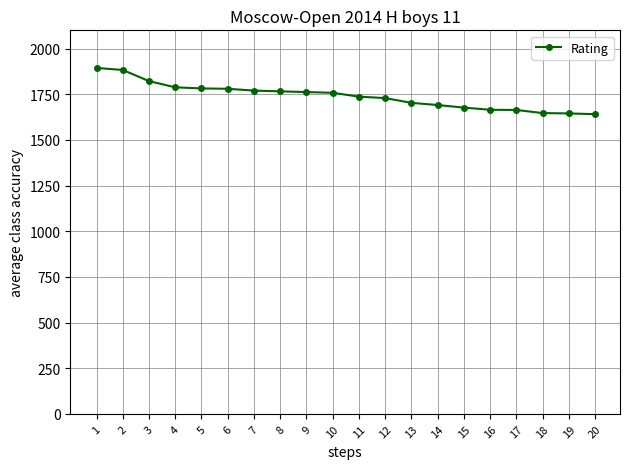

What is the average value?

1740